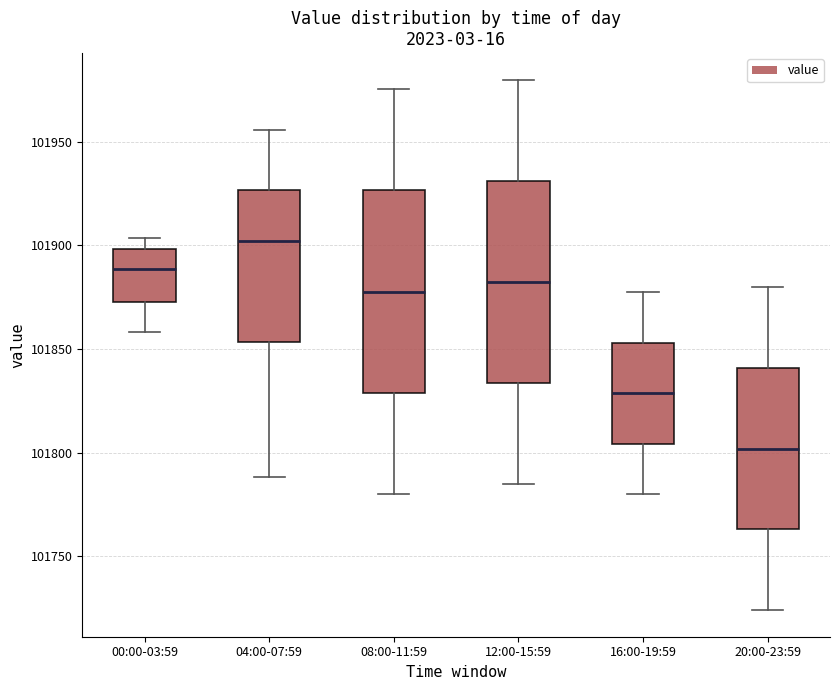

Reading left to right, read every box against the y-axis: the position of its median line, the range the box covers, and the ends of its whiskers. The values are not printed on the chart, so give them approximately, as read against the axis.

00:00-03:59: median 101890, box 101875 to 101900, whiskers 101860 to 101905
04:00-07:59: median 101900, box 101855 to 101925, whiskers 101790 to 101955
08:00-11:59: median 101880, box 101830 to 101925, whiskers 101780 to 101975
12:00-15:59: median 101885, box 101835 to 101930, whiskers 101785 to 101980
16:00-19:59: median 101830, box 101805 to 101855, whiskers 101780 to 101880
20:00-23:59: median 101800, box 101765 to 101840, whiskers 101725 to 101880